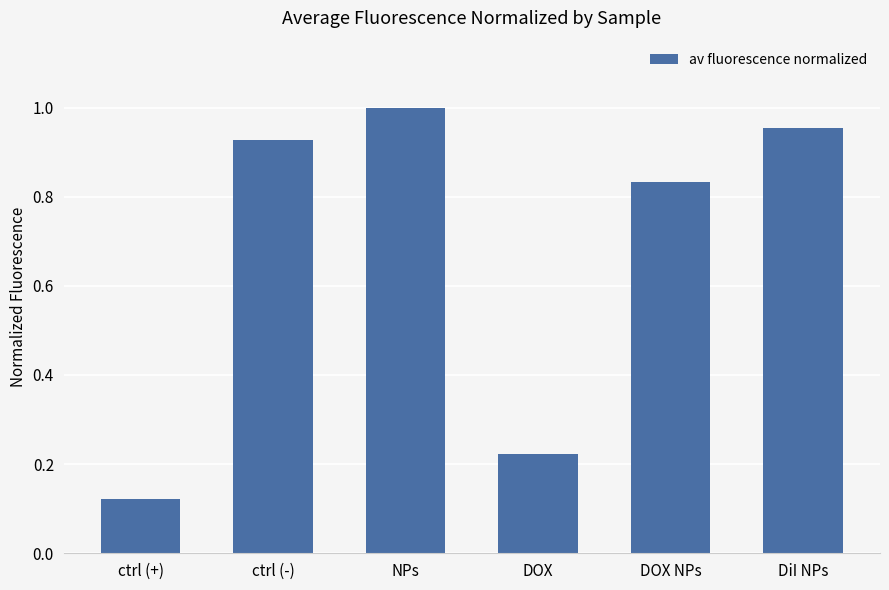

The value at DOX NPs is 1.5. True or false?

False